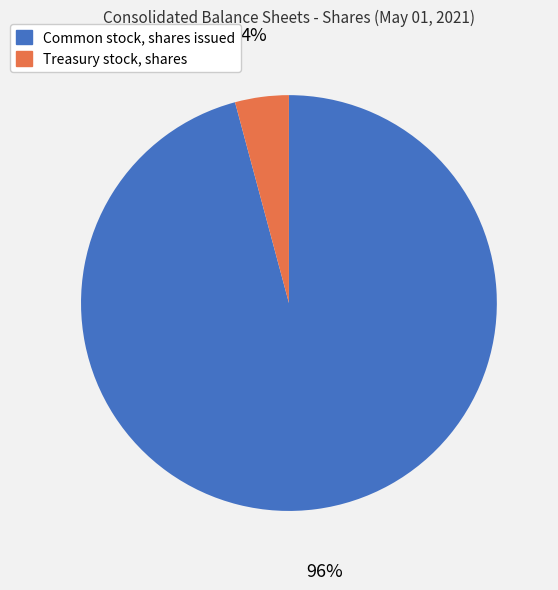

What percentage is the Common stock, shares issued slice, to the nearest percent?

96%